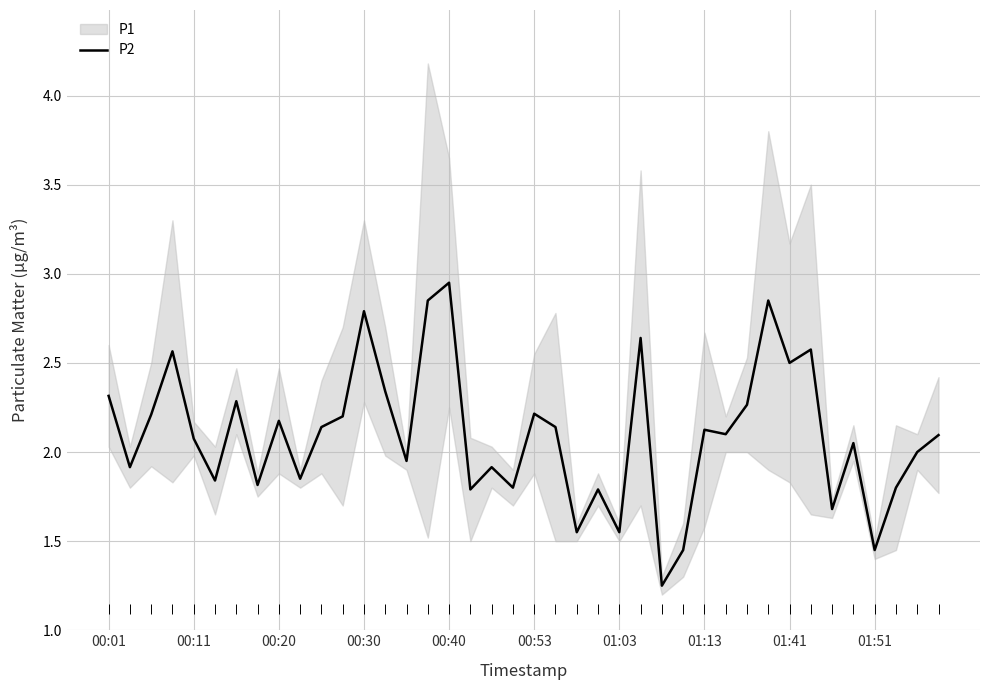

The value of P2 at 01:03 is 2.7. True or false?

False